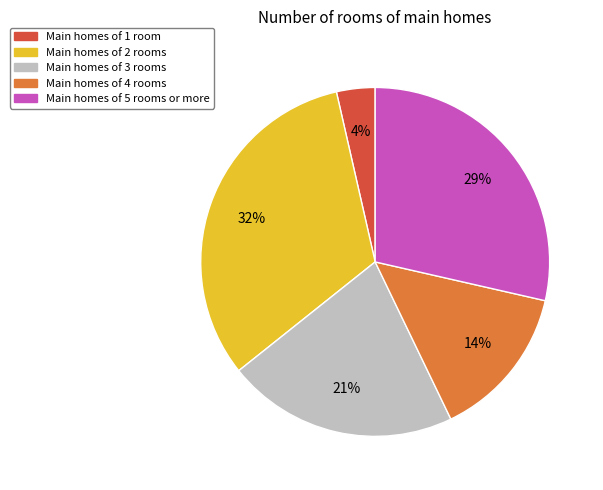

Which slice is the largest?

Main homes of 2 rooms